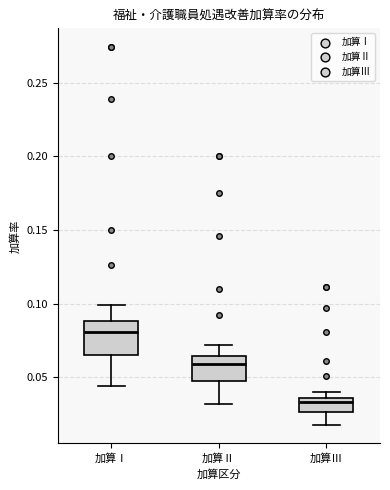

Reading left to right, read every box against the y-axis: the position of its median line, the range the box covers, and the ends of its whiskers. The values are not printed on the chart, so give them approximately, as read against the axis.

加算Ⅰ: median 0.080, box 0.065 to 0.090, whiskers 0.045 to 0.100
加算Ⅱ: median 0.060, box 0.050 to 0.065, whiskers 0.030 to 0.070
加算Ⅲ: median 0.035 (just below the box's upper edge), box 0.025 to 0.035, whiskers 0.020 to 0.040